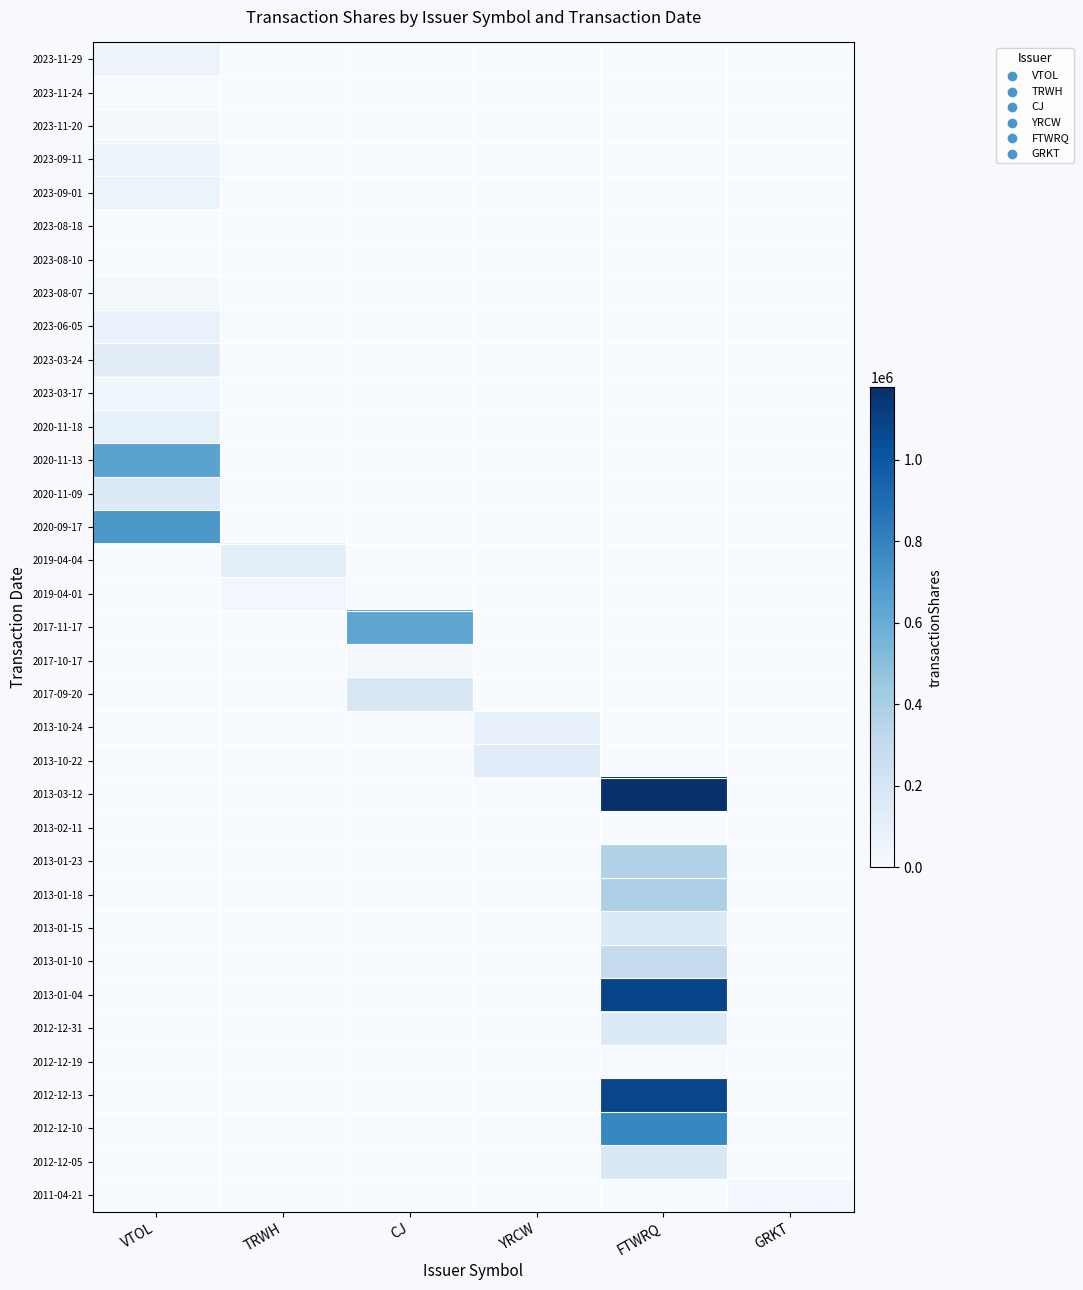

Which category has the lowest value across all series?

TRWH